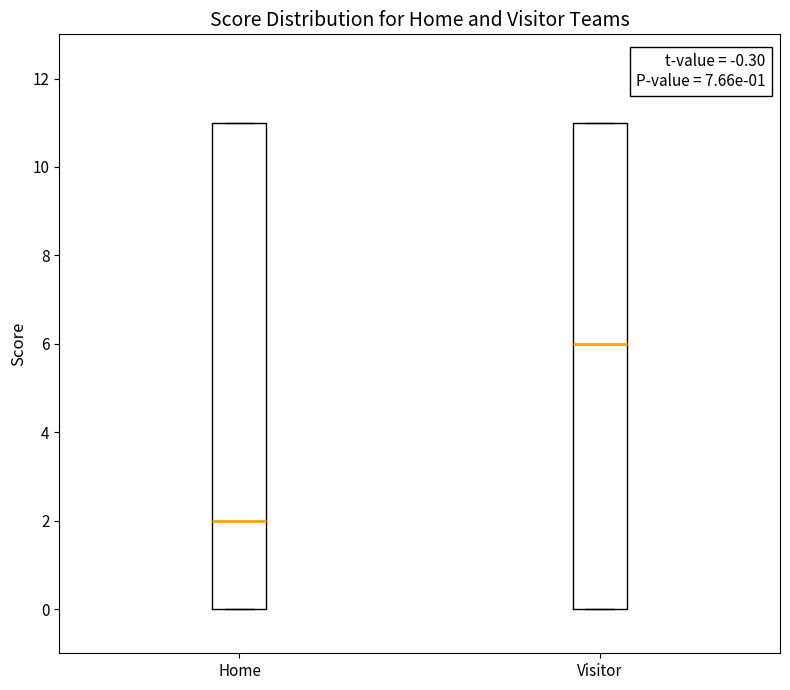

Which box has the highest median line?

Visitor